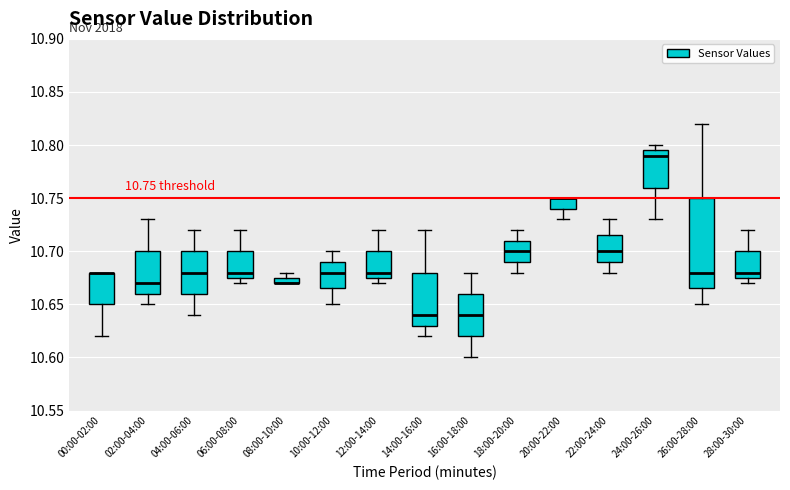

Which box is the tallest, from its lower edge to its upper edge?

26:00-28:00